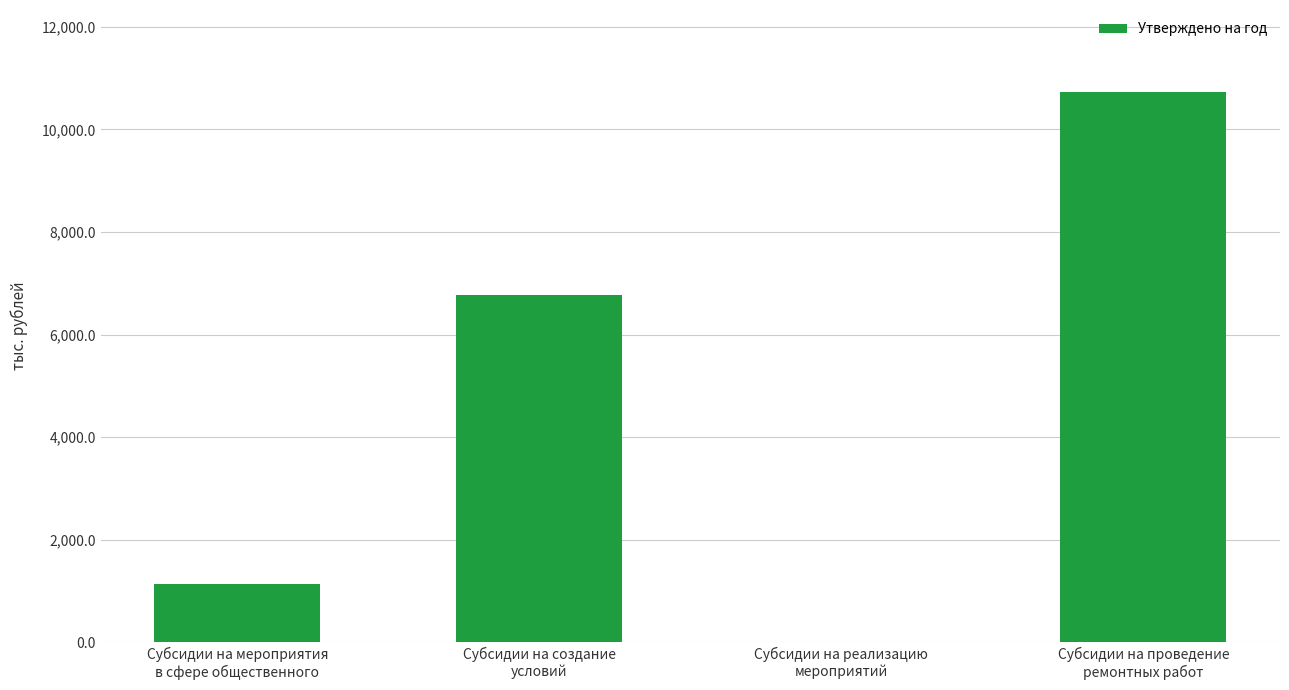

The value at Субсидии на создание
условий is 6773.2. True or false?

True